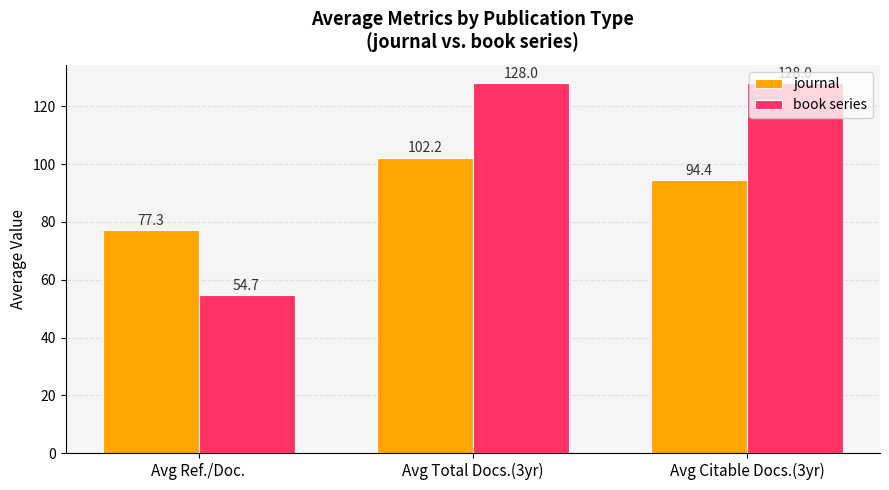

What position from the right is Avg Citable Docs.(3yr)?

1